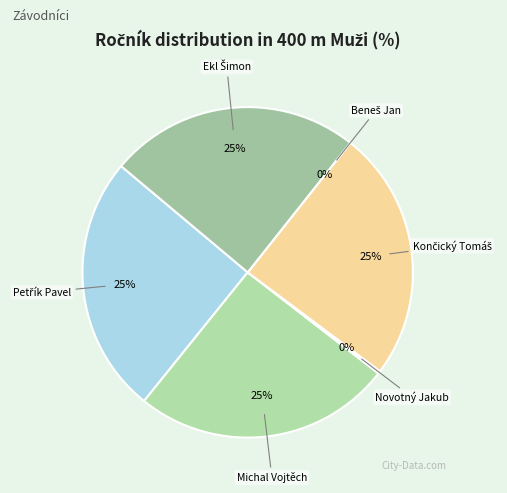

Is it true that Končický Tomáš is 25% of the pie?

True